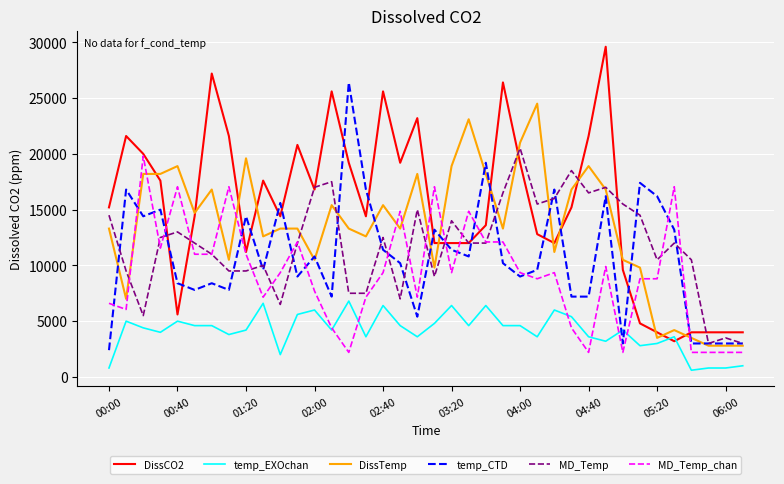

Is this an area chart (filled region under the line)?

No